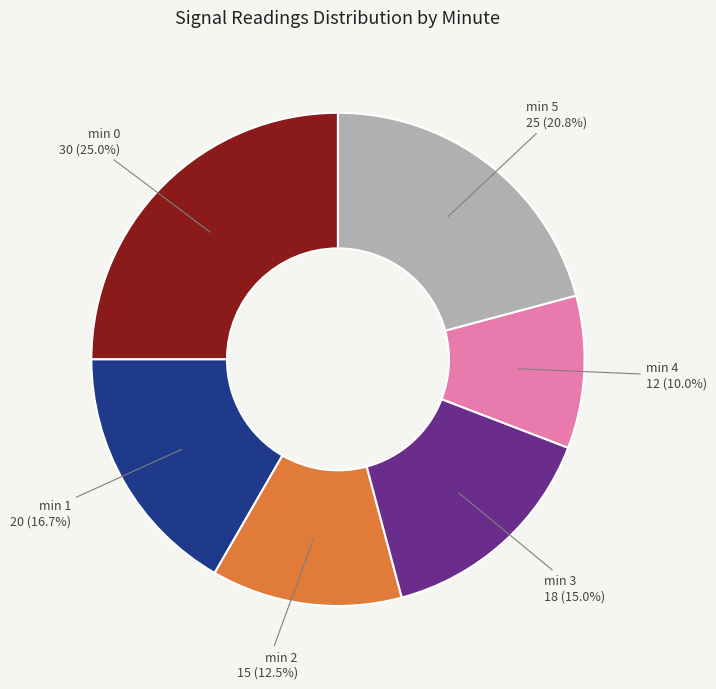

Is there a majority slice in this chart?

No